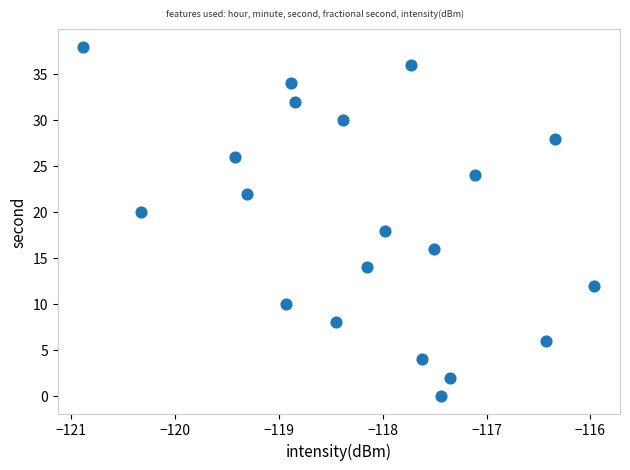

What is the range of Y values (max minus min)?

38